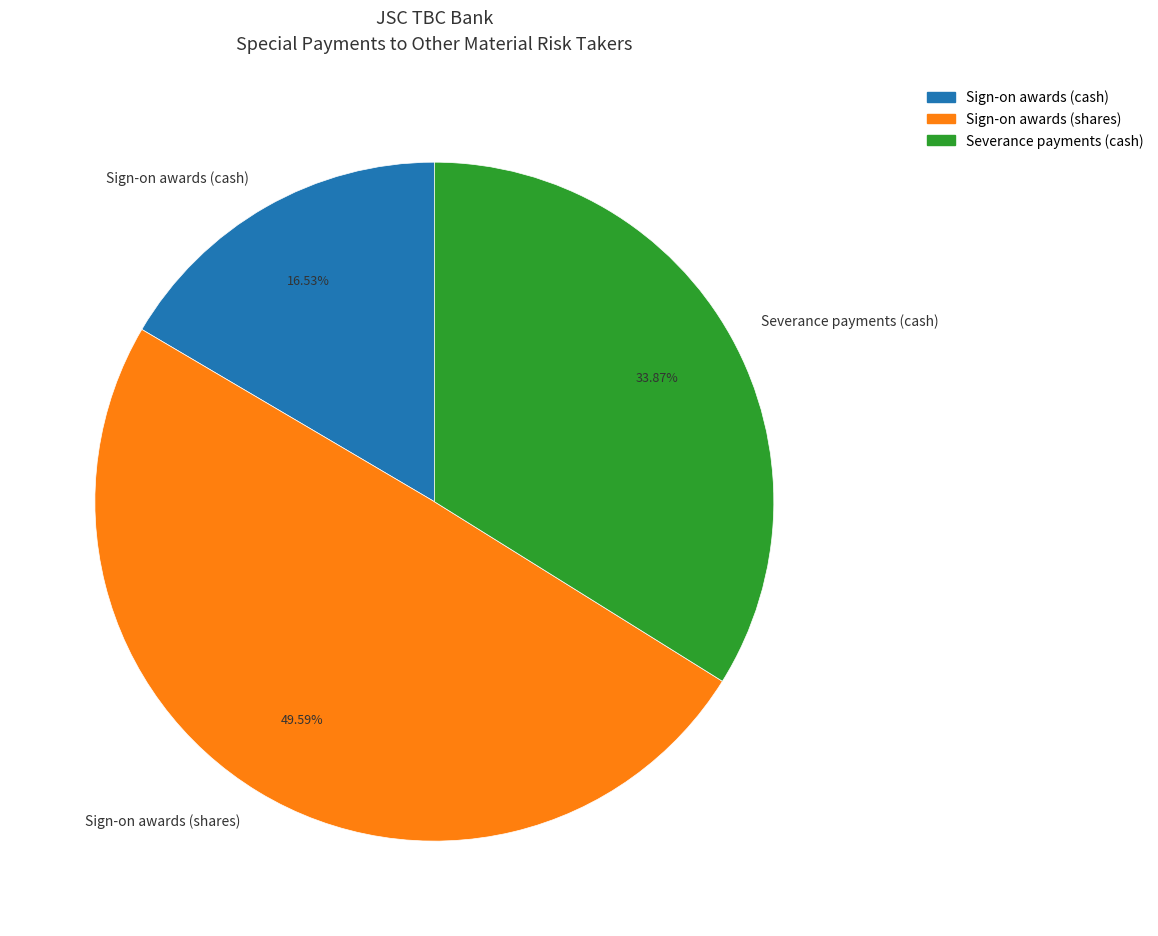

Is it true that Sign-on awards (cash) is 31% of the pie?

False